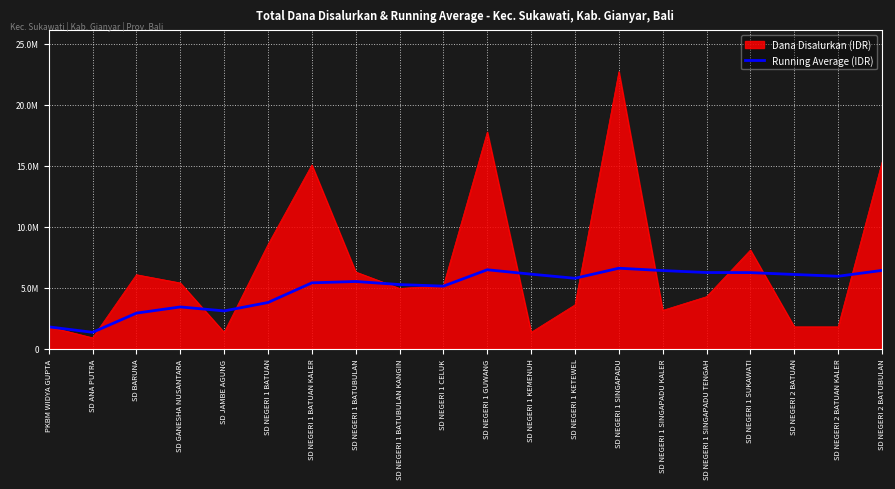

Does the chart have visible grid lines?

Yes